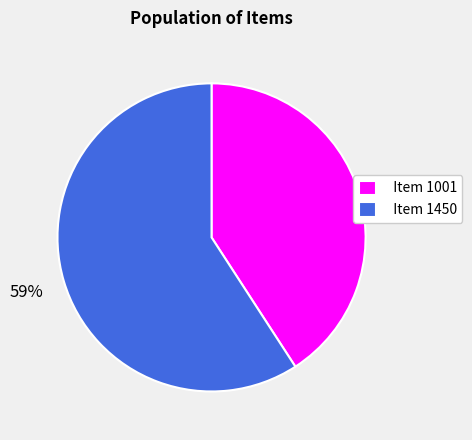

Approximately how many times larger is the value at Item 1001 compared to Item 1450?

0.7